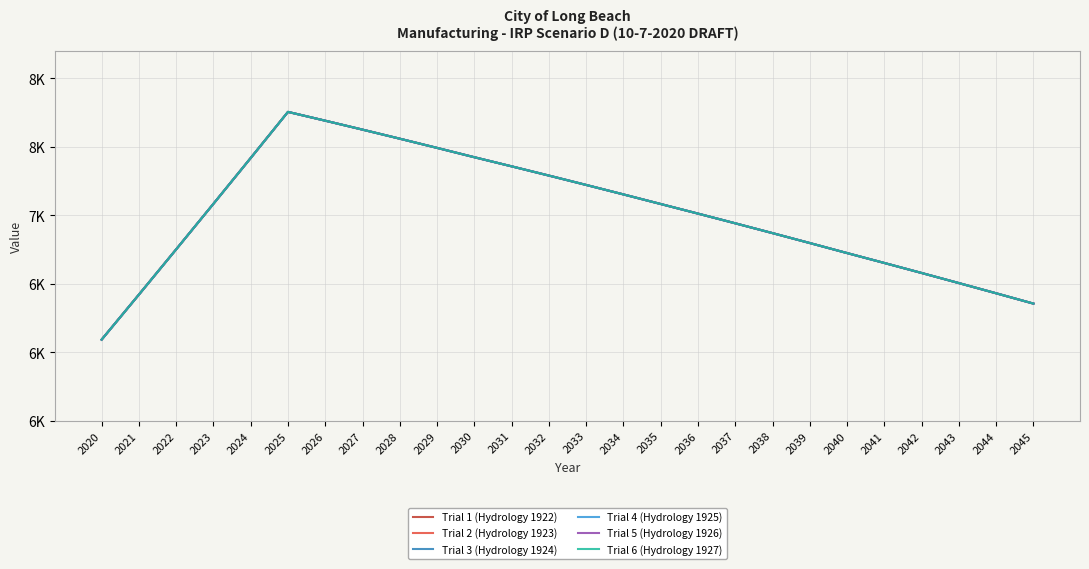

The Trial 2 (Hydrology 1923) series shows 4132.5 at 2045. True or false?

False